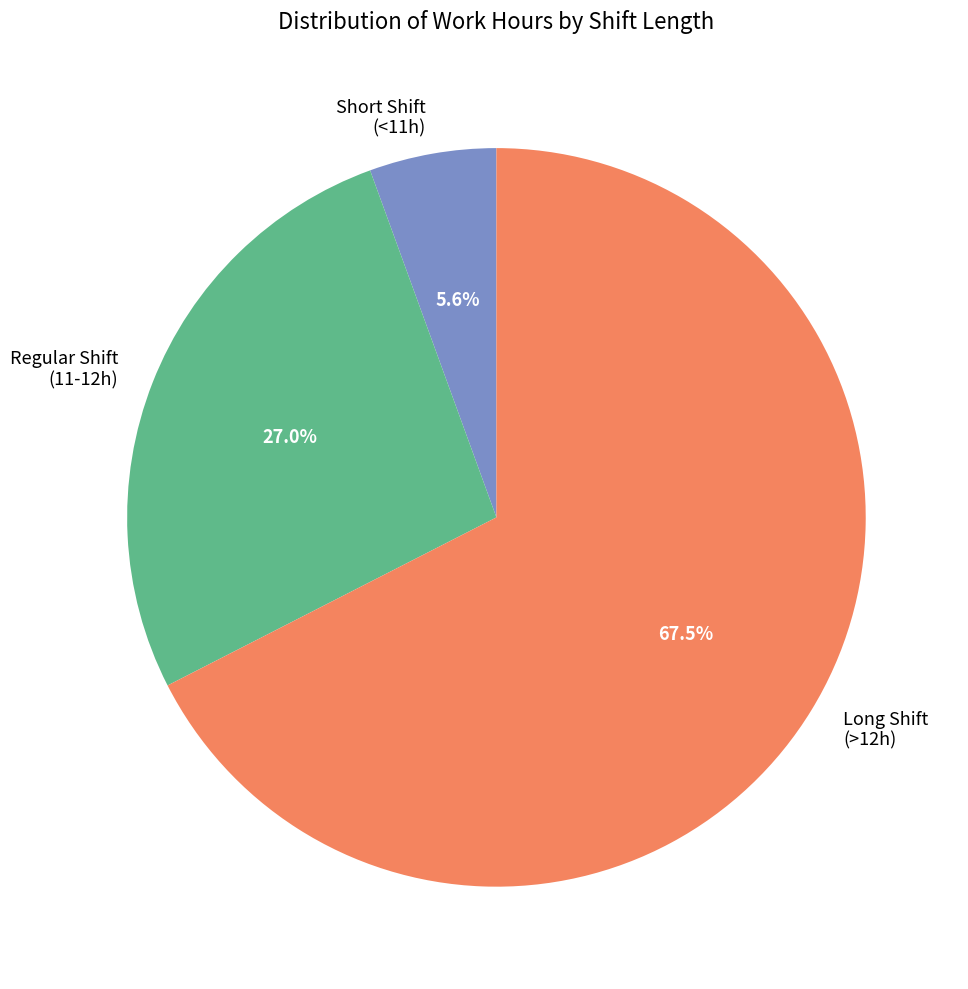

Which category accounts for the majority?

Long Shift (>12h)